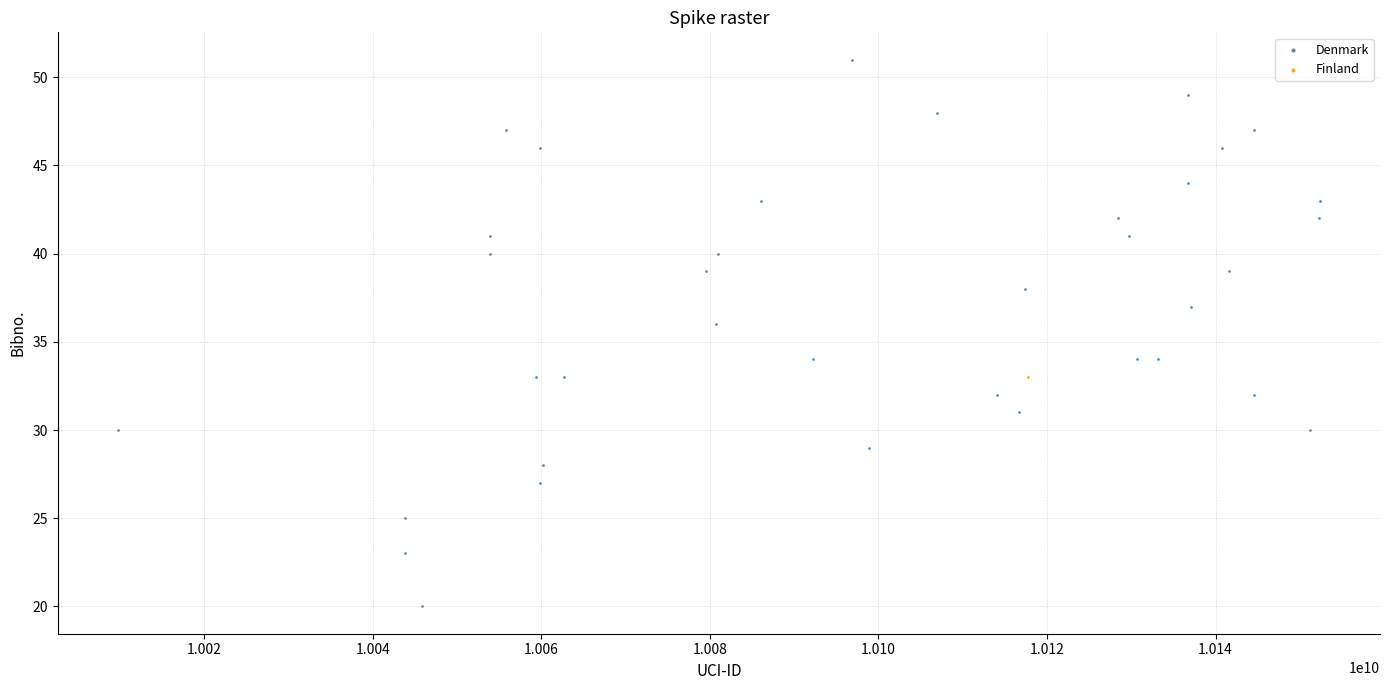

What are all the series names shown in the legend?

Denmark, Finland